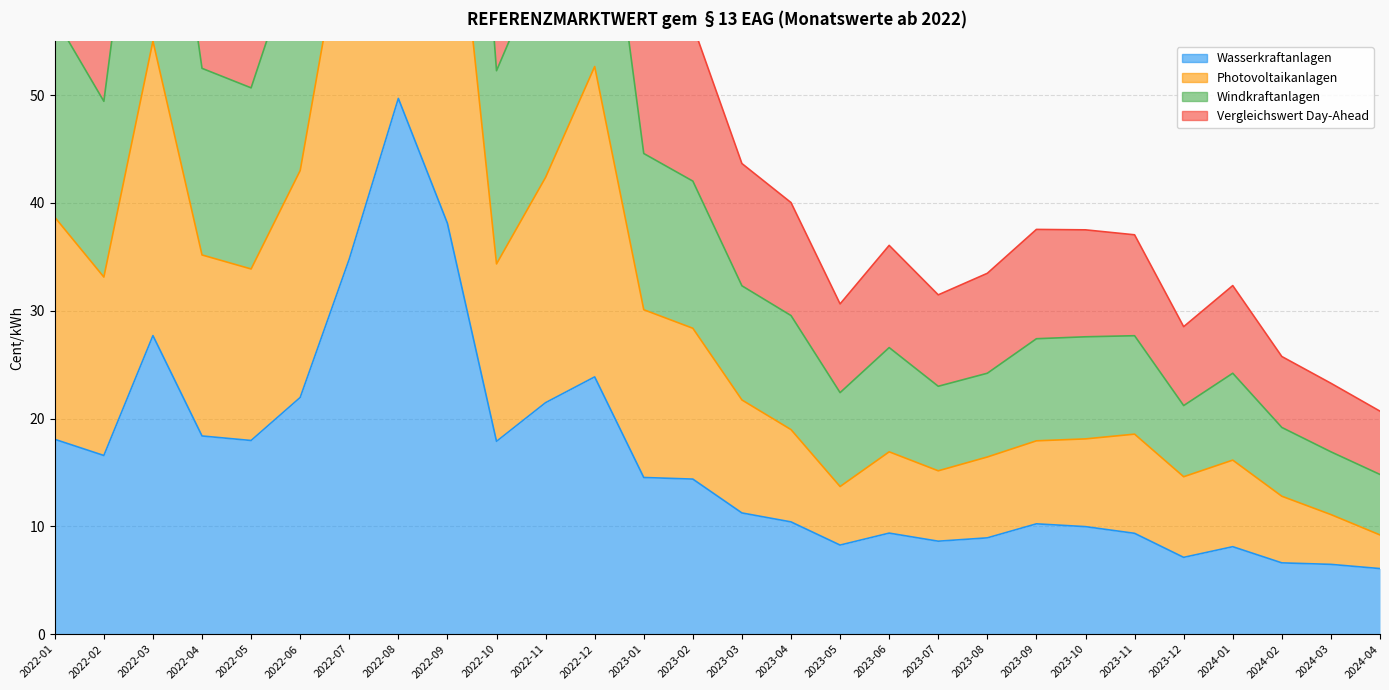

True or false: Photovoltaikanlagen has a value of 12.1 at 2022-05.

False